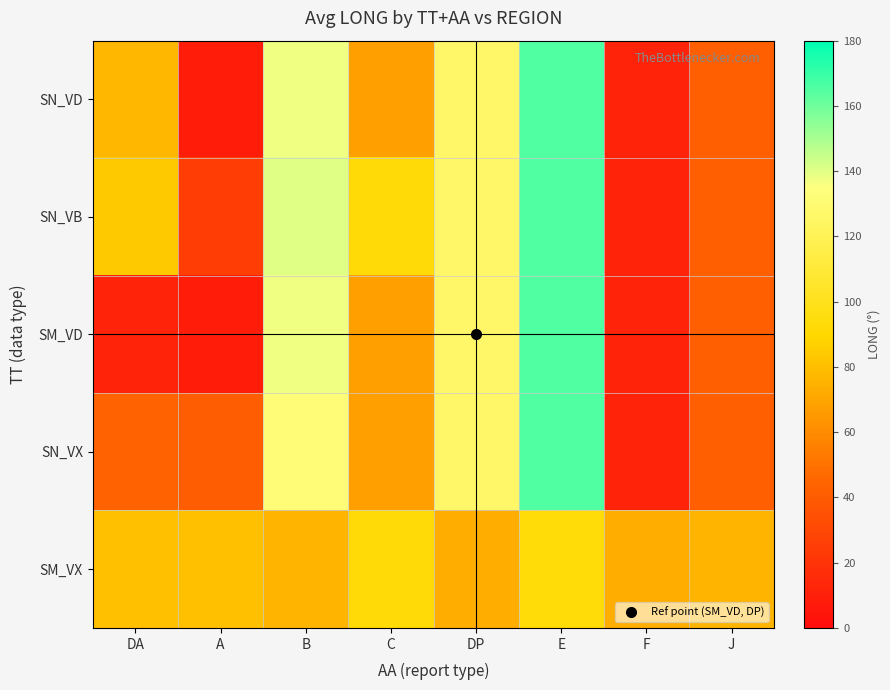

At how many categories does at least one series exceed 76?

7